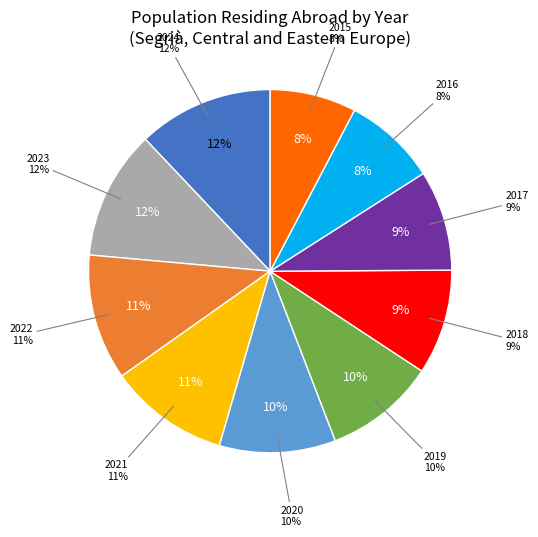

What is the largest slice in the pie chart?

2024